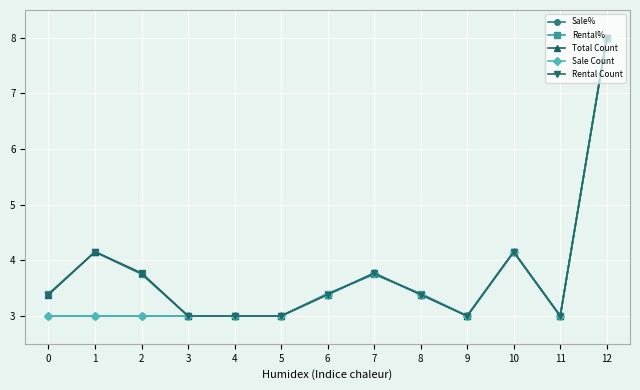

Which has a higher value, 9 or 5?

9